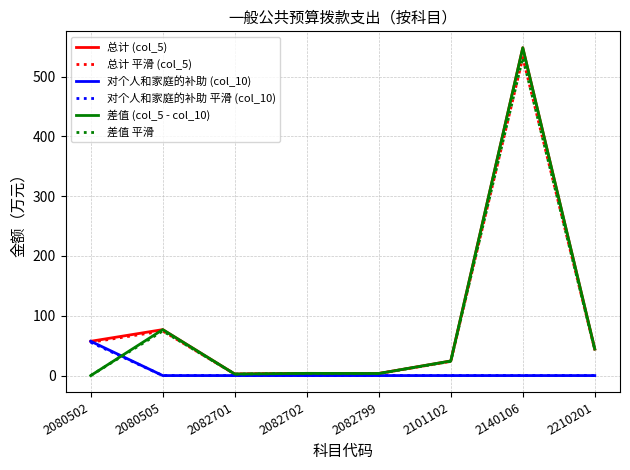

What is the difference between the 对个人和家庭的补助 平滑 (col_10) values at 2080502 and 2082702?

55.6